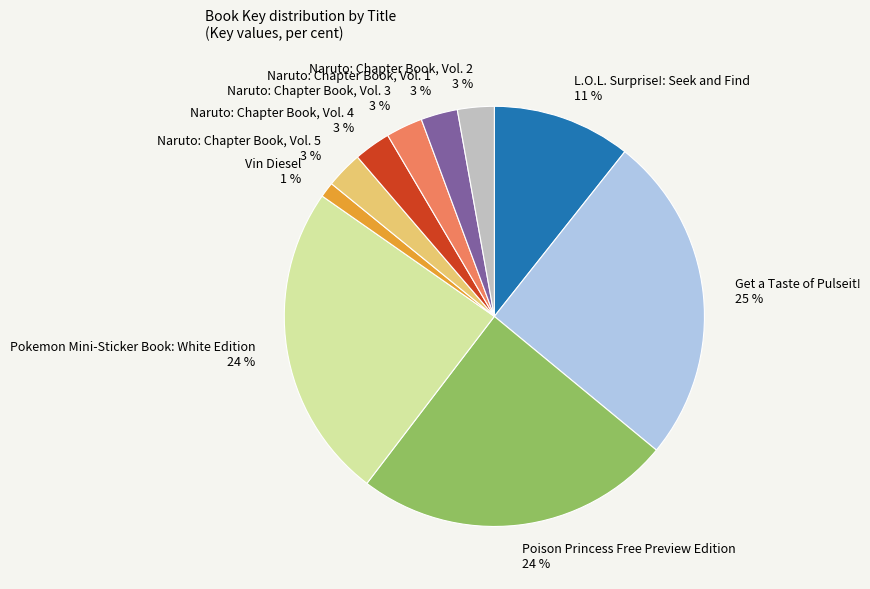

To the nearest percent, what is the difference between the Get a Taste of Pulseit! and Naruto: Chapter Book, Vol. 4 slice percentages?

22%